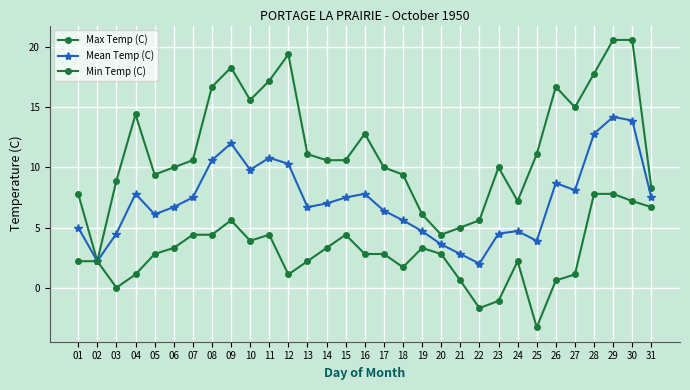

Where is the first local maximum for Mean Temp (C)?

04